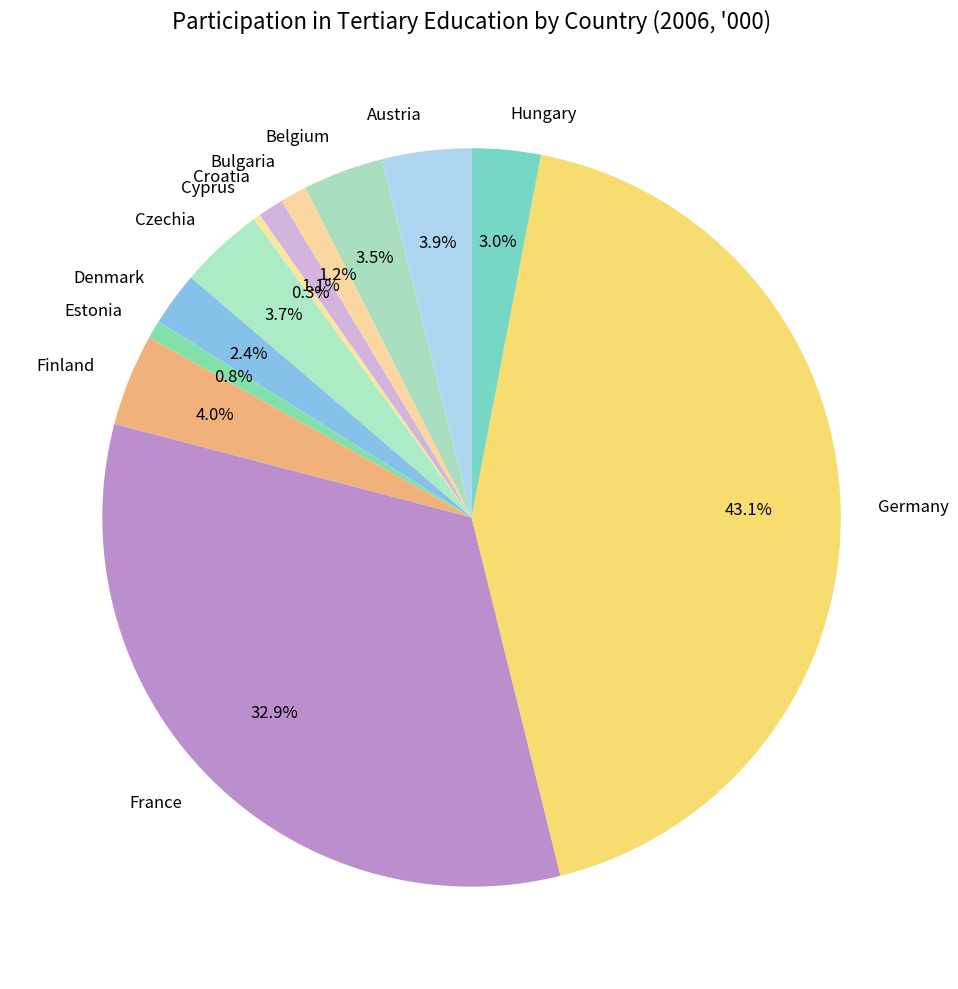

What is the largest slice in the pie chart?

Germany